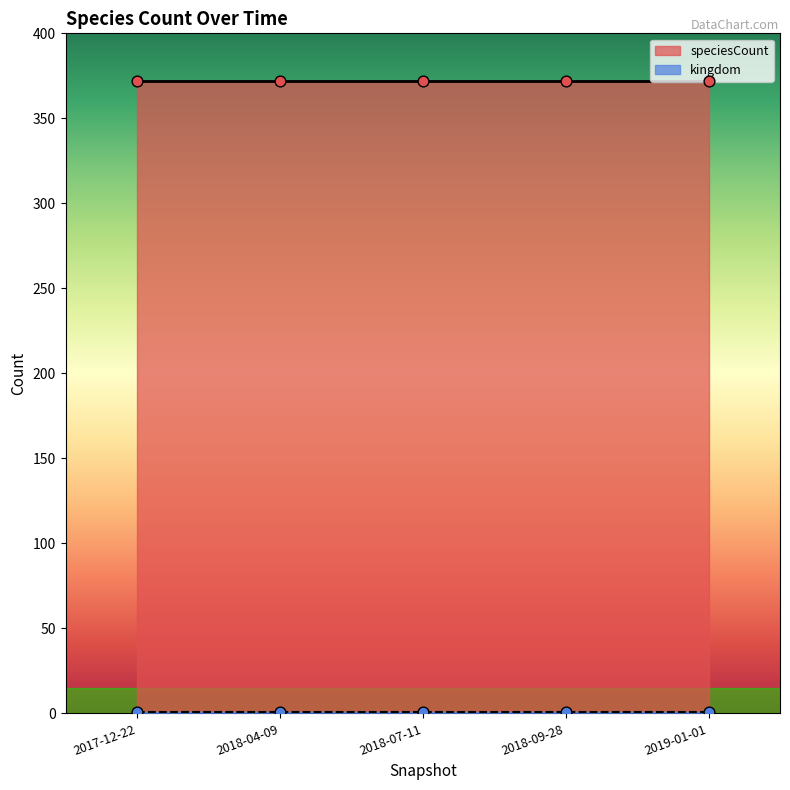

Which series contains the highest Y value?

speciesCount